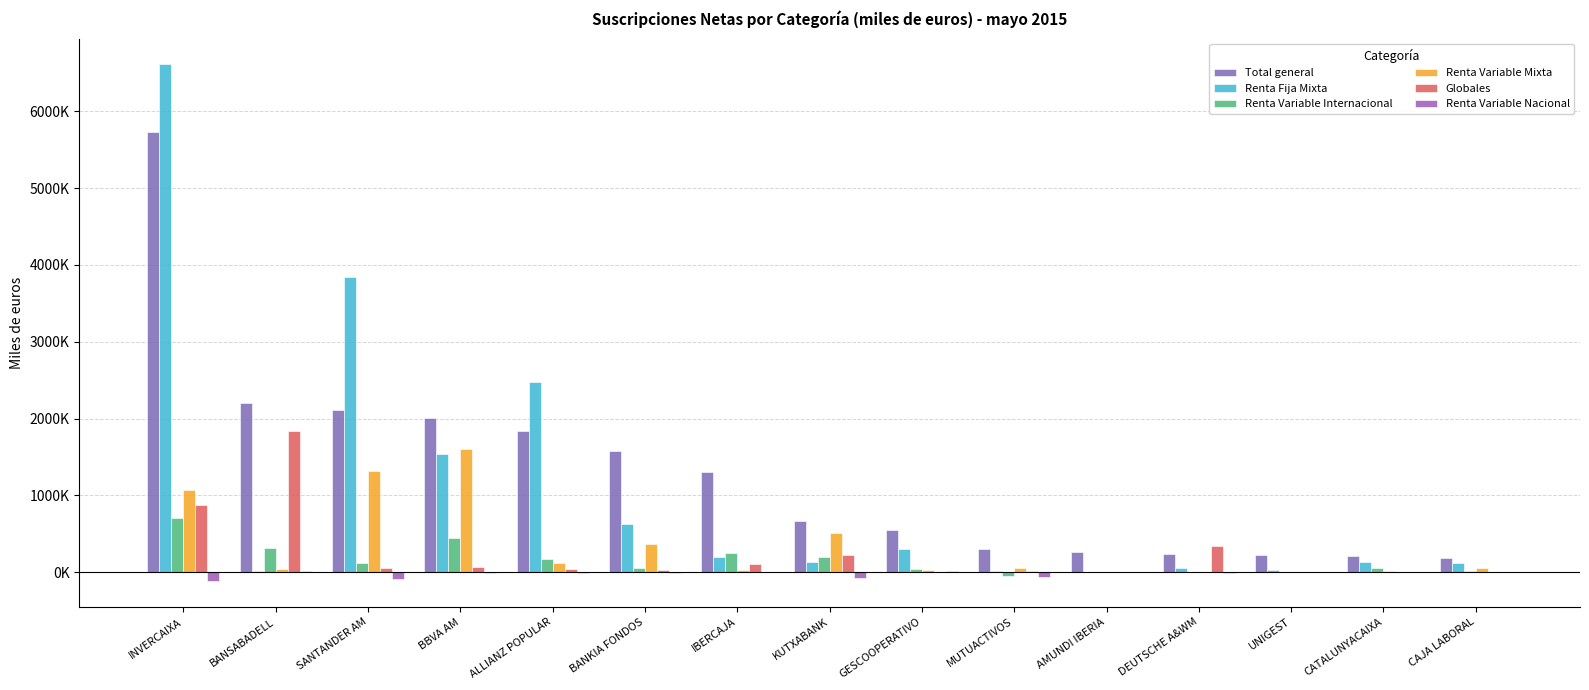

Reading left to right, transcribe all the data shown in this chart.

Total general: INVERCAIXA=5738133	BANSABADELL=2203982	SANTANDER AM=2114855	BBVA AM=2006757	ALLIANZ POPULAR=1838105	BANKIA FONDOS=1572747	IBERCAJA=1304042	KUTXABANK=666673	GESCOOPERATIVO=545821	MUTUACTIVOS=300550	AMUNDI IBERIA=258494	DEUTSCHE A&WM=230830	UNIGEST=228474	CATALUNYACAIXA=206207	CAJA LABORAL=186542
Renta Fija Mixta: INVERCAIXA=6611536	BANSABADELL=9448	SANTANDER AM=3844287	BBVA AM=1540232	ALLIANZ POPULAR=2481664	BANKIA FONDOS=623932	IBERCAJA=202049	KUTXABANK=134664	GESCOOPERATIVO=303225	MUTUACTIVOS=20941	AMUNDI IBERIA=0	DEUTSCHE A&WM=56056	UNIGEST=25101	CATALUNYACAIXA=128174	CAJA LABORAL=117997
Renta Variable Internacional: INVERCAIXA=703111	BANSABADELL=313096	SANTANDER AM=115655	BBVA AM=451529	ALLIANZ POPULAR=174040	BANKIA FONDOS=52887	IBERCAJA=254657	KUTXABANK=191794	GESCOOPERATIVO=40849	MUTUACTIVOS=-46893	AMUNDI IBERIA=0	DEUTSCHE A&WM=7848	UNIGEST=0	CATALUNYACAIXA=60666	CAJA LABORAL=14151
Renta Variable Mixta: INVERCAIXA=1067382	BANSABADELL=47706	SANTANDER AM=1320393	BBVA AM=1602006	ALLIANZ POPULAR=114948	BANKIA FONDOS=363075	IBERCAJA=28685	KUTXABANK=510320	GESCOOPERATIVO=26847	MUTUACTIVOS=51532	AMUNDI IBERIA=0	DEUTSCHE A&WM=-2178	UNIGEST=7658	CATALUNYACAIXA=17725	CAJA LABORAL=55568
Globales: INVERCAIXA=878180	BANSABADELL=1843563	SANTANDER AM=50110	BBVA AM=66193	ALLIANZ POPULAR=37448	BANKIA FONDOS=28605	IBERCAJA=113032	KUTXABANK=217929	GESCOOPERATIVO=0	MUTUACTIVOS=14116	AMUNDI IBERIA=6433	DEUTSCHE A&WM=340886	UNIGEST=0	CATALUNYACAIXA=3837	CAJA LABORAL=0
Renta Variable Nacional: INVERCAIXA=-117237	BANSABADELL=17299	SANTANDER AM=-82389	BBVA AM=-9439	ALLIANZ POPULAR=-5089	BANKIA FONDOS=-9203	IBERCAJA=5377	KUTXABANK=-82026	GESCOOPERATIVO=17649	MUTUACTIVOS=-66541	AMUNDI IBERIA=0	DEUTSCHE A&WM=-9544	UNIGEST=2948	CATALUNYACAIXA=2158	CAJA LABORAL=-1321